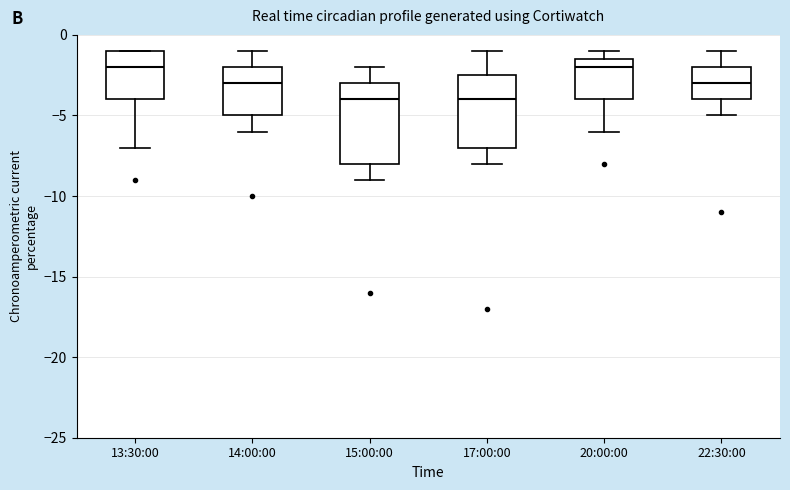

Reading left to right, read every box against the y-axis: the position of its median line, the range the box covers, and the ends of its whiskers. The values are not printed on the chart, so give them approximately, as read against the axis.

13:30:00: median -2.0, box -4.0 to -1.0, whiskers -7.0 to -1.0
14:00:00: median -3.0, box -5.0 to -2.0, whiskers -6.0 to -1.0
15:00:00: median -4.0, box -8.0 to -3.0, whiskers -9.0 to -2.0
17:00:00: median -4.0, box -7.0 to -2.5, whiskers -8.0 to -1.0
20:00:00: median -2.0, box -4.0 to -1.5, whiskers -6.0 to -1.0
22:30:00: median -3.0, box -4.0 to -2.0, whiskers -5.0 to -1.0